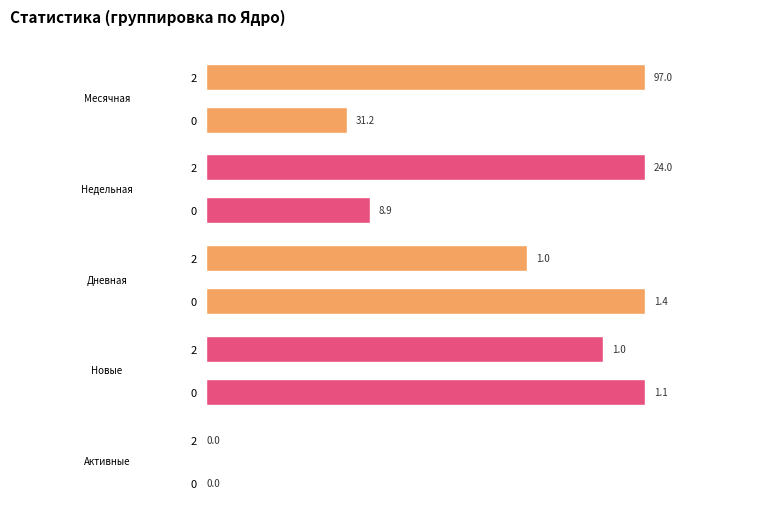

Rank the series by their maximum value, from lowest to highest.

Активные, Новые, Дневная, Недельная, Месячная